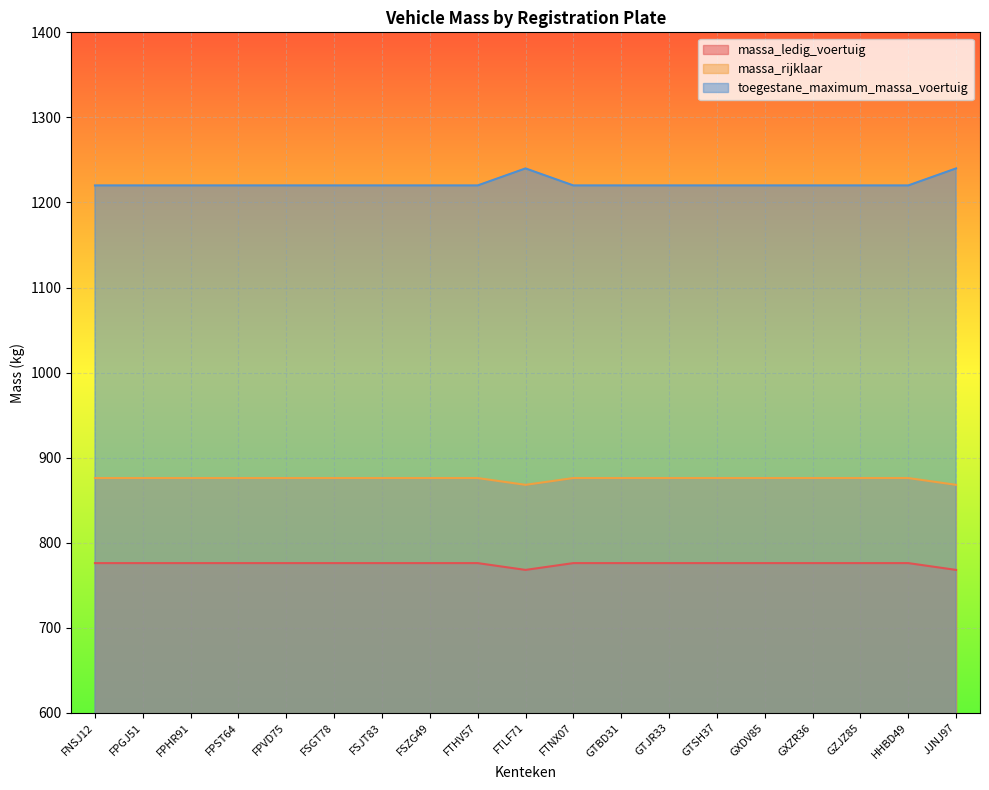

What is the spread (max minus min) of values at FTLF71?

472